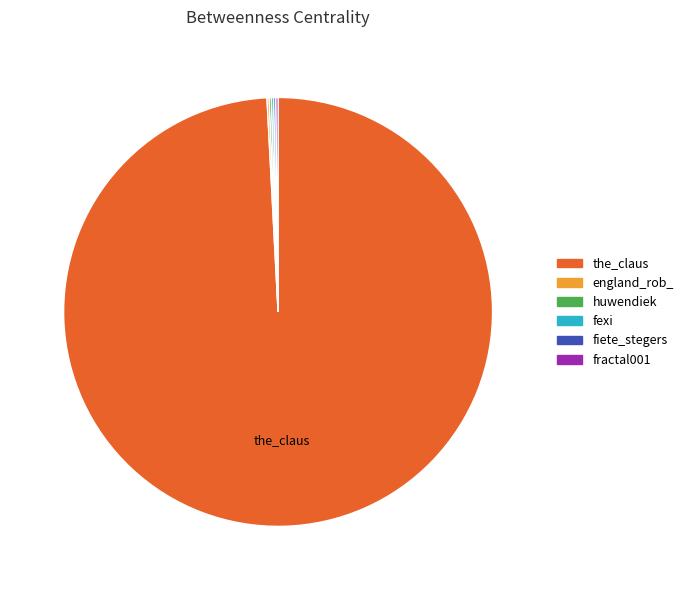

Which slice is the largest?

the_claus